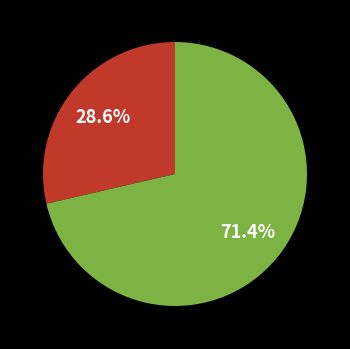

Is there any slice that represents more than half of the pie?

Yes